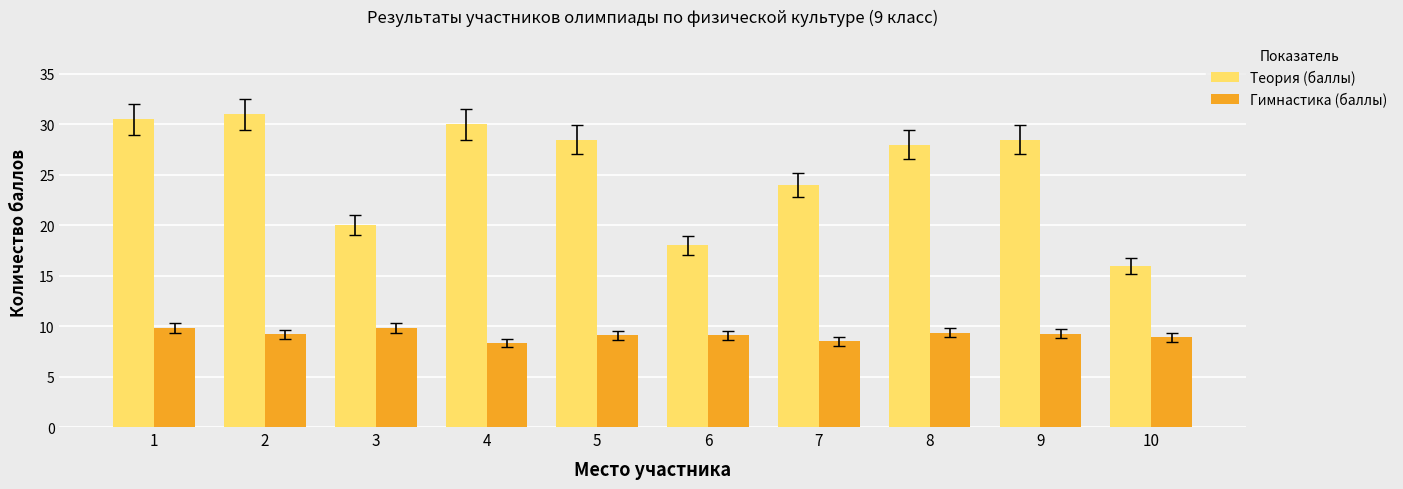

What is the difference between the highest and lowest values at 2?

21.8